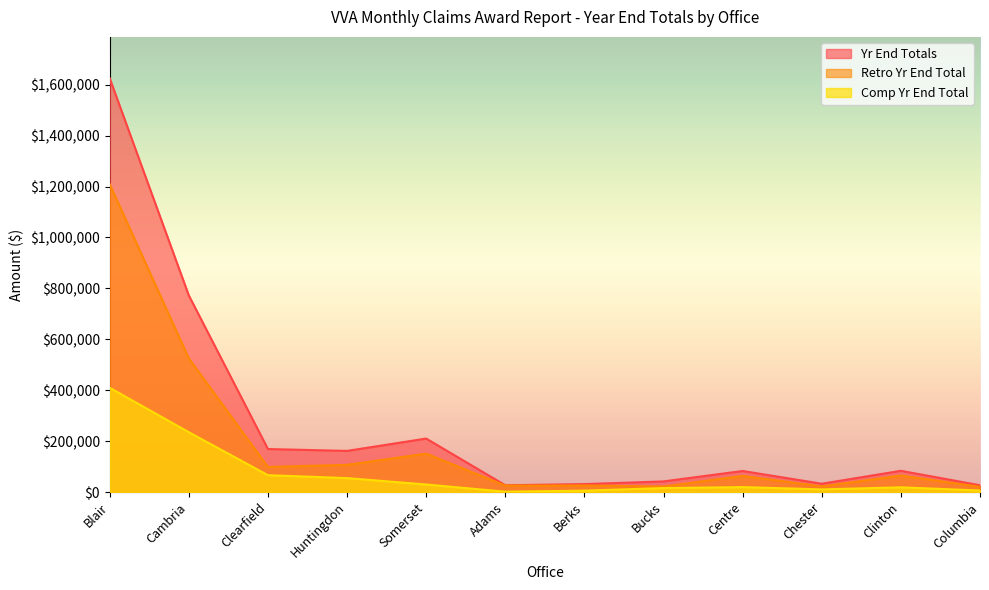

How many distinct data groups are displayed?

3